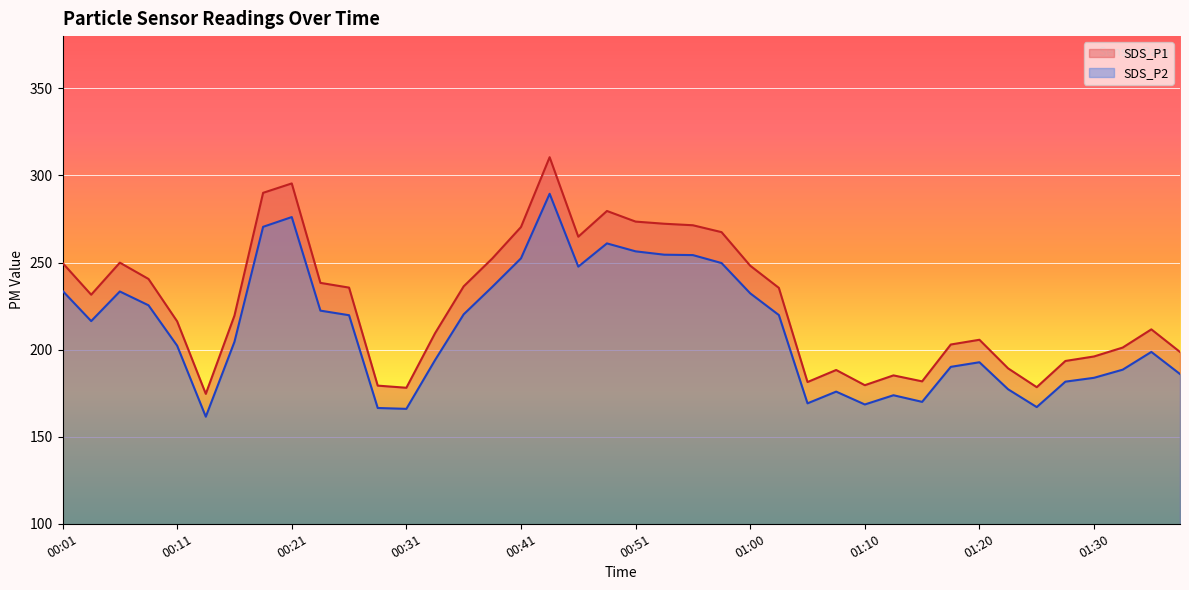

How many categories are shown in the chart?

40